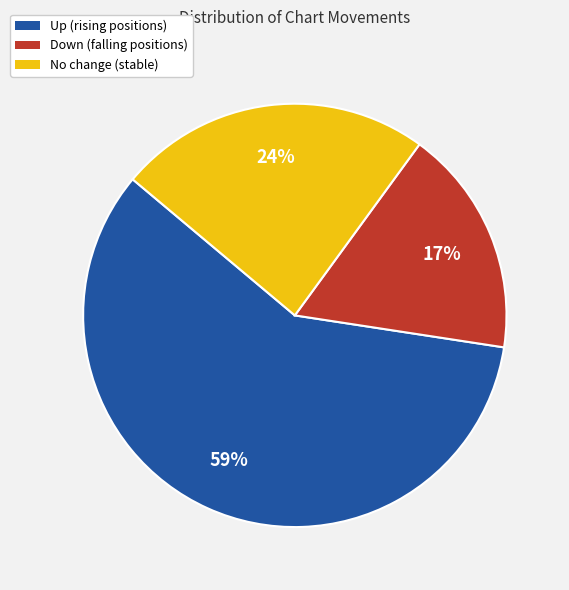

Approximately how many times larger is the value at Down (falling positions) compared to Up (rising positions)?

0.3